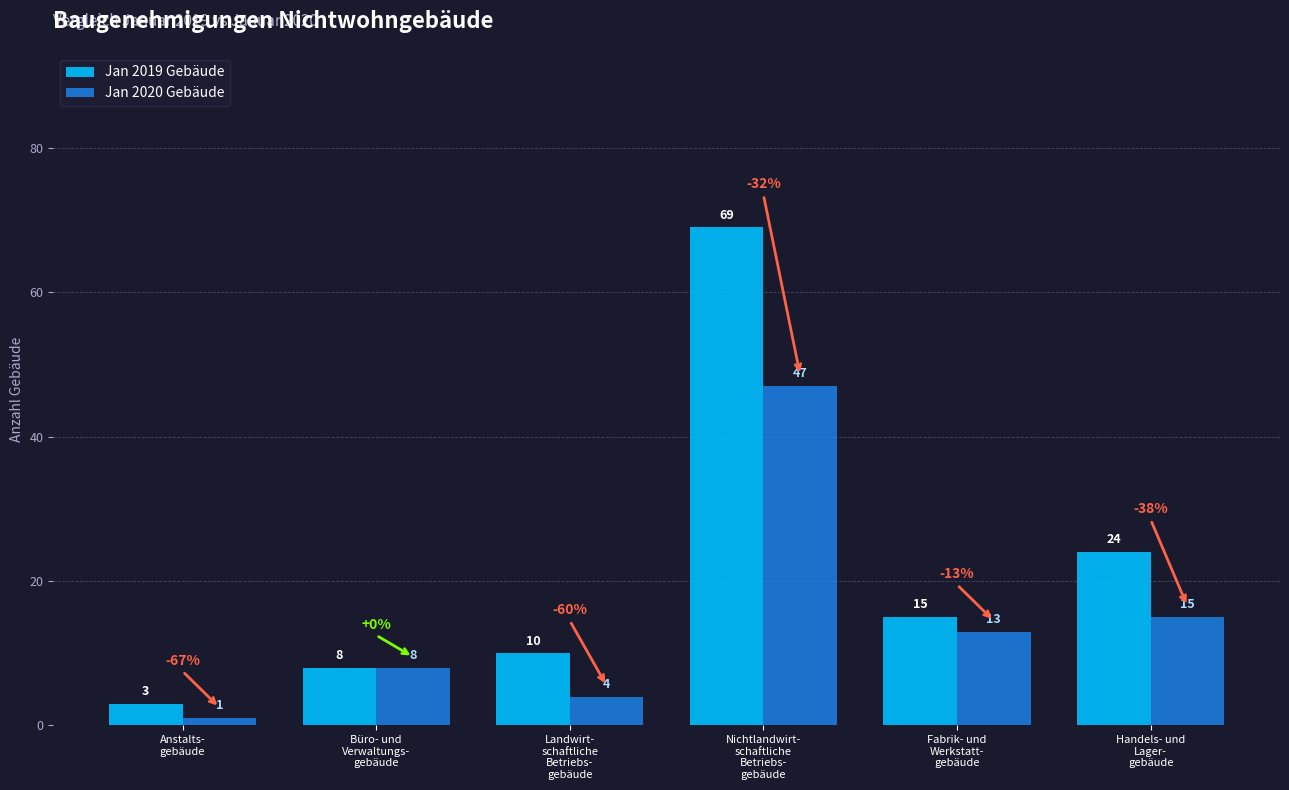

Which series has the largest range (max minus min)?

Jan 2019 Gebäude